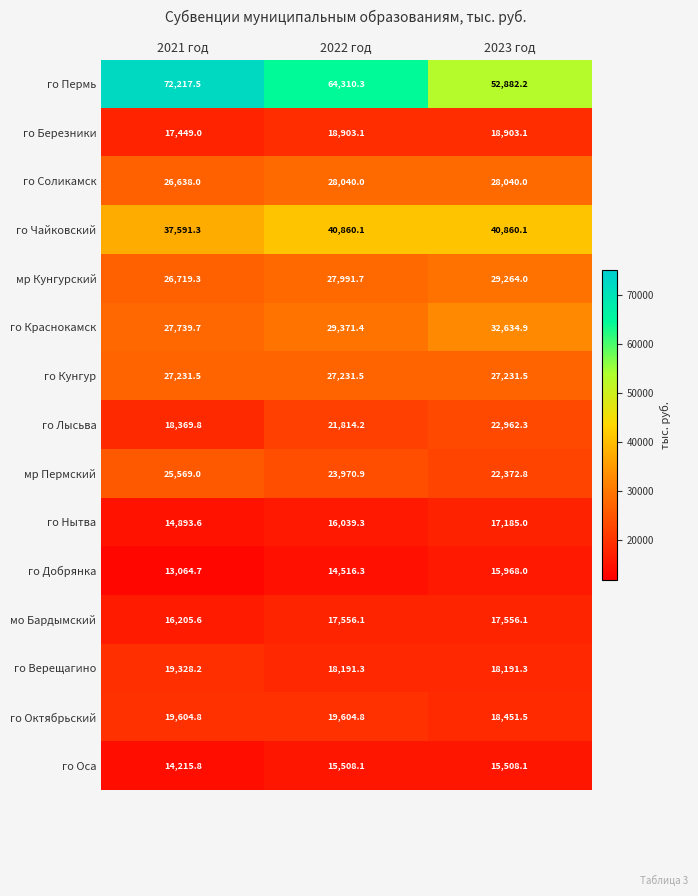

Rank the series at 2021 год from highest to lowest value.

го Пермь, го Чайковский, го Краснокамск, го Кунгур, мр Кунгурский, го Соликамск, мр Пермский, го Октябрьский, го Верещагино, го Лысьва, го Березники, мо Бардымский, го Нытва, го Оса, го Добрянка